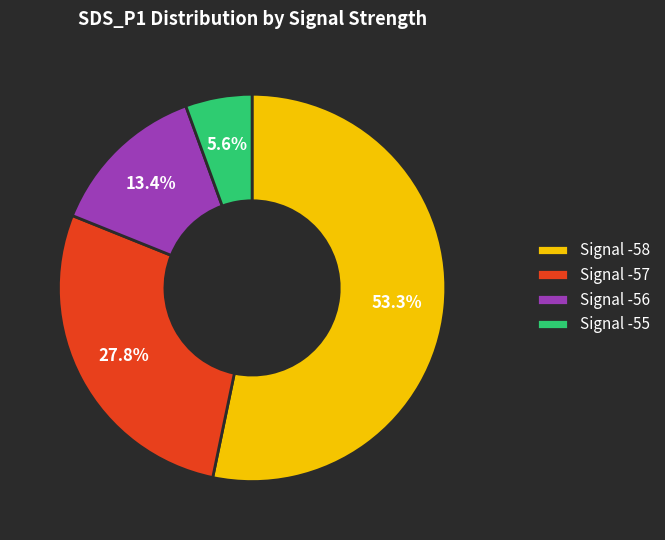

Rank the categories by value from lowest to highest.

Signal -55, Signal -56, Signal -57, Signal -58